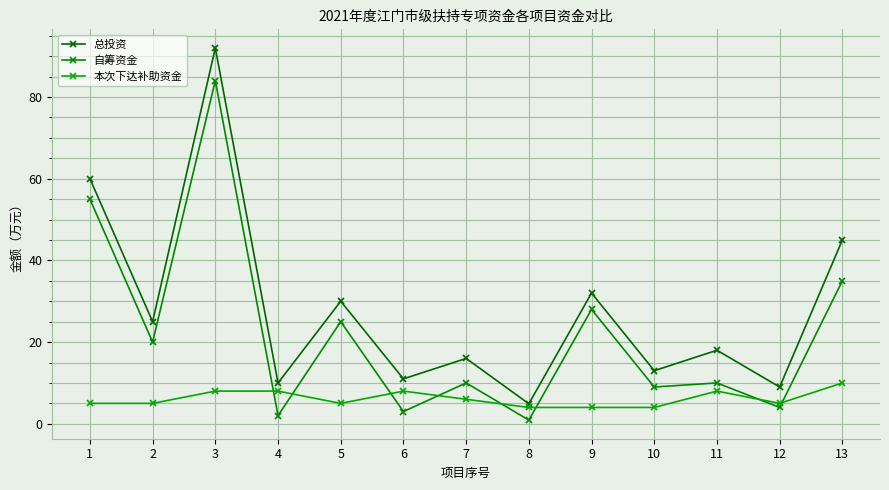

In 自筹资金, how many points are lower than both neighbors (excluding endpoints)?

6